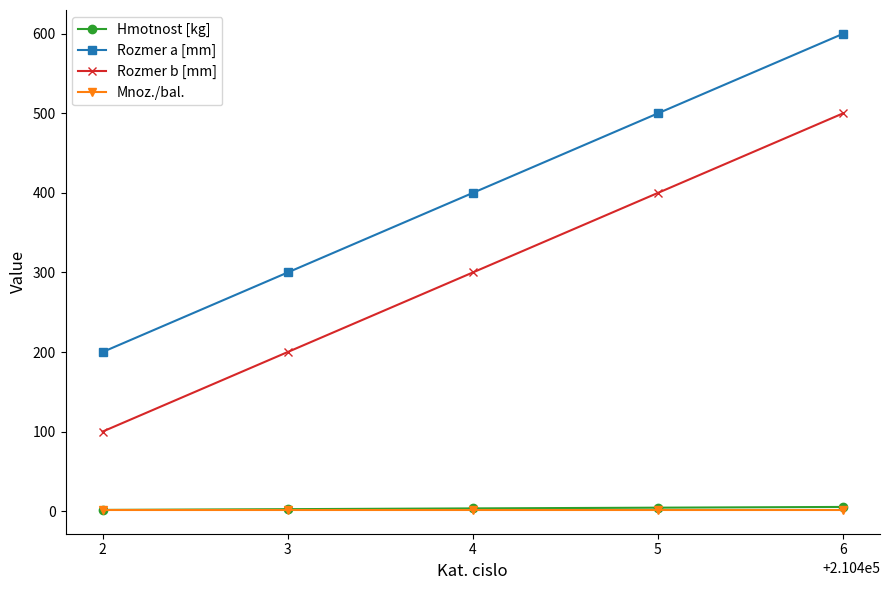

Which series has the largest total across all categories?

Rozmer a [mm]